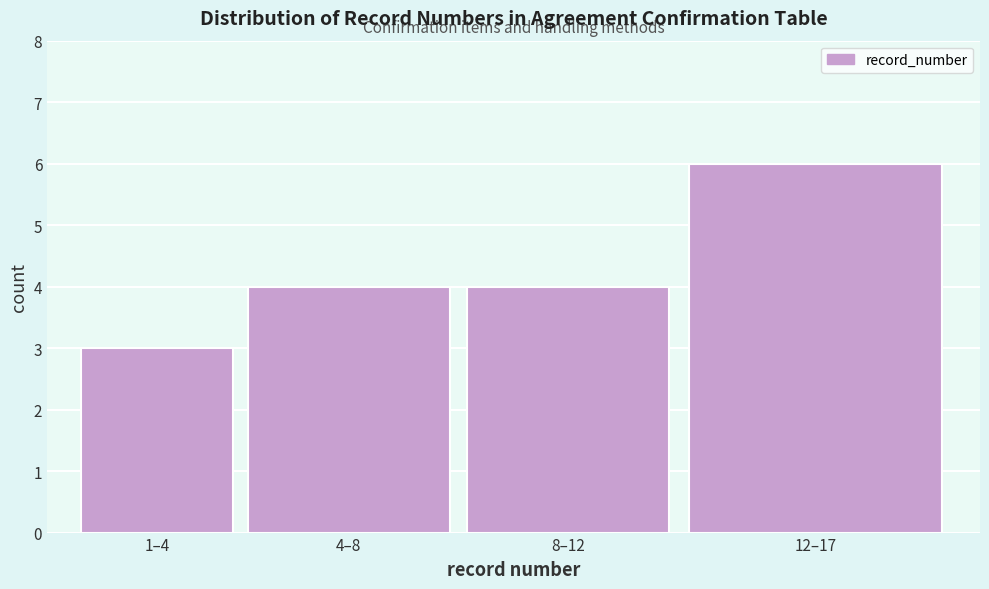

Reading left to right, extract all data points from this chart.

1–4=3	4–8=4	8–12=4	12–17=6